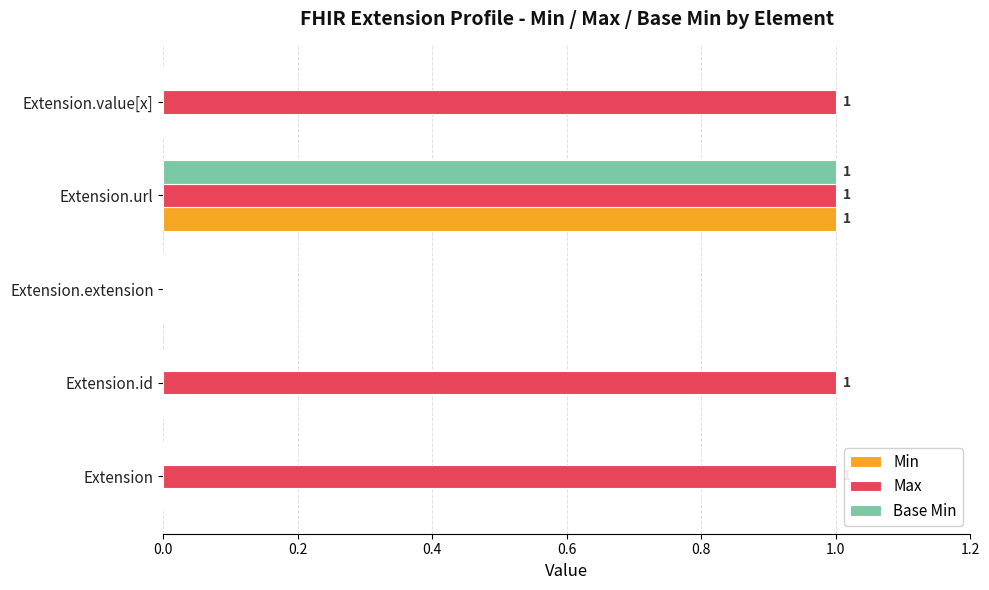

Is it true that Min equals 1 at Extension?

False